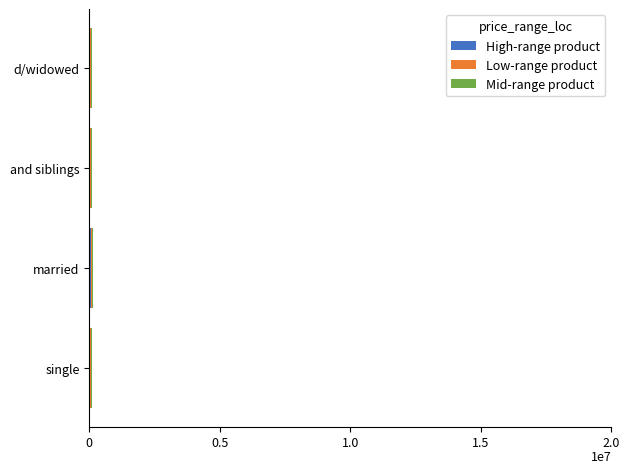

How many positive values does the High-range product series have?

1